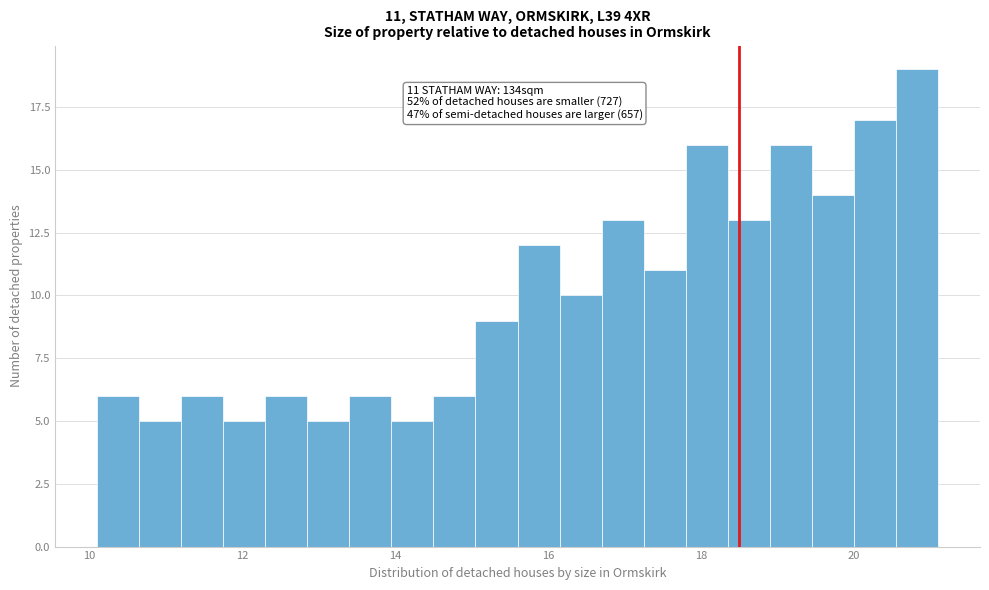

Read against the x-axis, roughly where is the centre of the tallest bar?

20.8